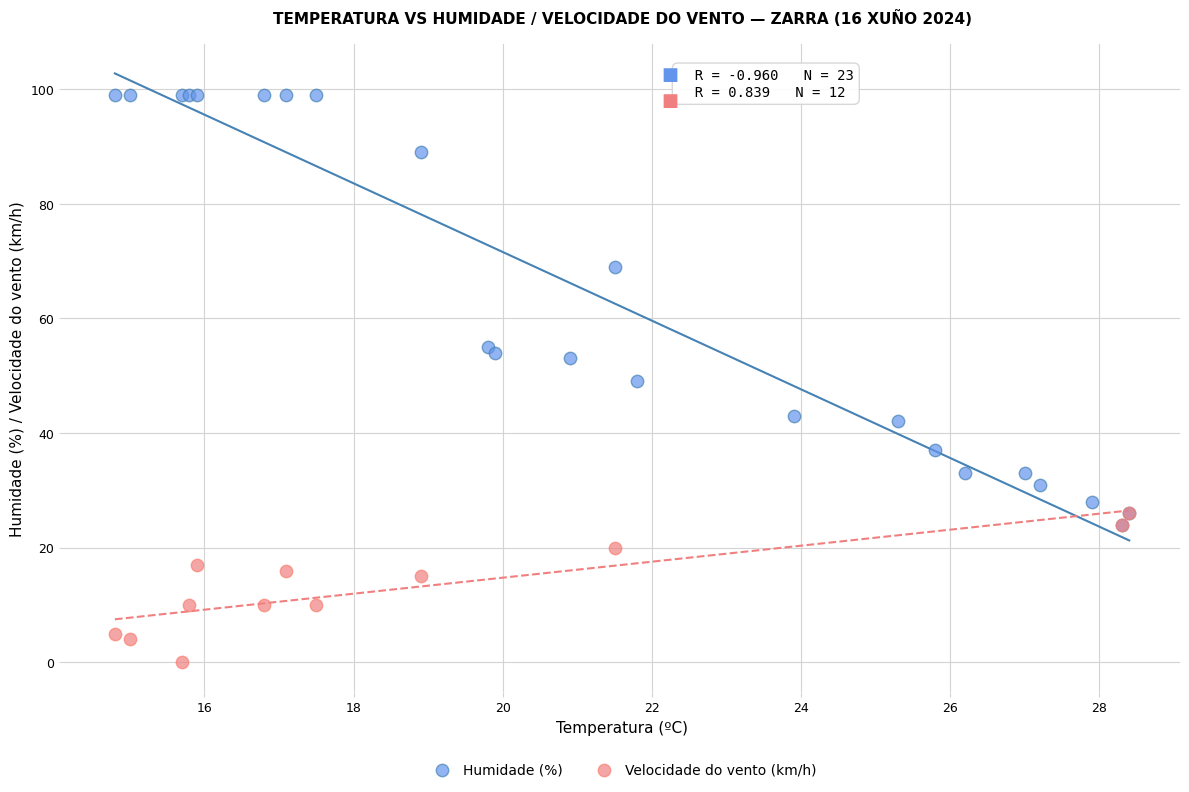

Which series contains the lowest Y value?

Velocidade do vento (km/h)